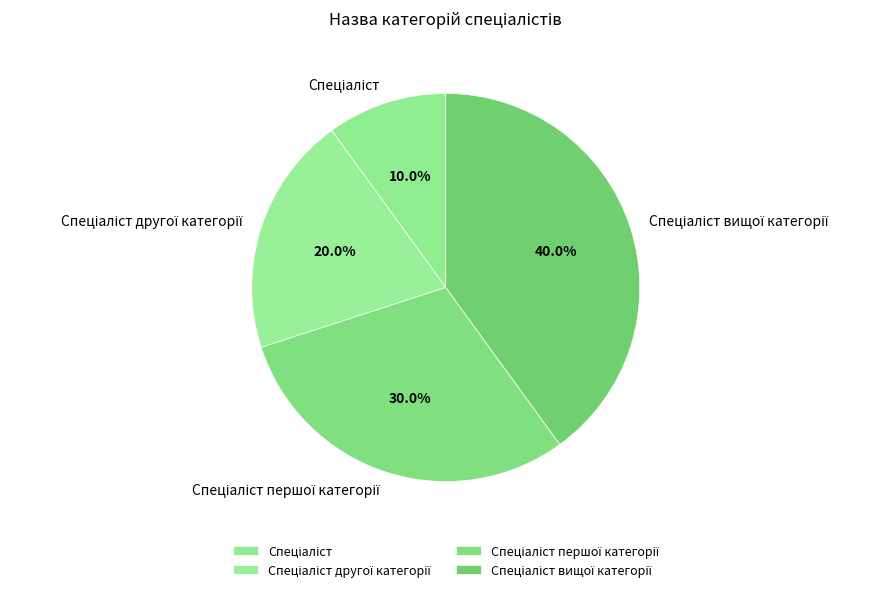

Is there a majority slice in this chart?

No